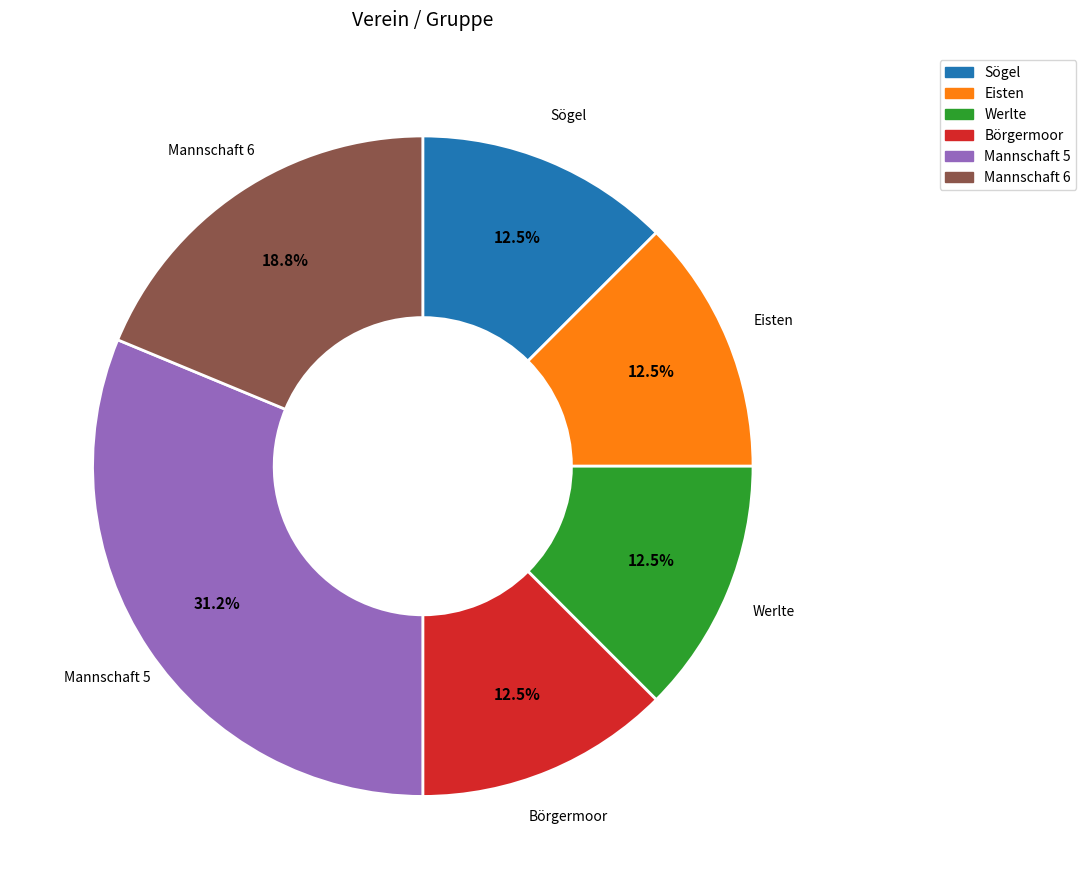

Approximately how many times larger is the value at Werlte compared to Mannschaft 5?

0.4